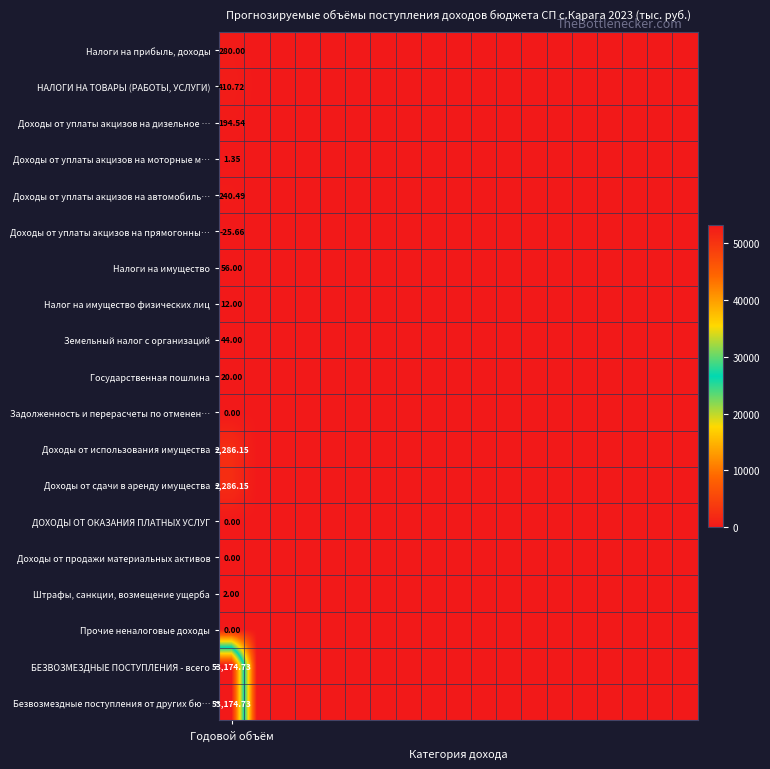

List the series in order of their peak value, lowest first.

Доходы от уплаты акцизов на прямогонны…, Задолженность и перерасчеты по отменен…, ДОХОДЫ ОТ ОКАЗАНИЯ ПЛАТНЫХ УСЛУГ, Доходы от продажи материальных активов, Прочие неналоговые доходы, Доходы от уплаты акцизов на моторные м…, Штрафы, санкции, возмещение ущерба, Налог на имущество физических лиц, Государственная пошлина, Земельный налог с организаций, Налоги на имущество, Доходы от уплаты акцизов на дизельное …, Доходы от уплаты акцизов на автомобиль…, Налоги на прибыль, доходы, НАЛОГИ НА ТОВАРЫ (РАБОТЫ, УСЛУГИ), Доходы от использования имущества, Доходы от сдачи в аренду имущества, БЕЗВОЗМЕЗДНЫЕ ПОСТУПЛЕНИЯ - всего, Безвозмездные поступления от других бю…